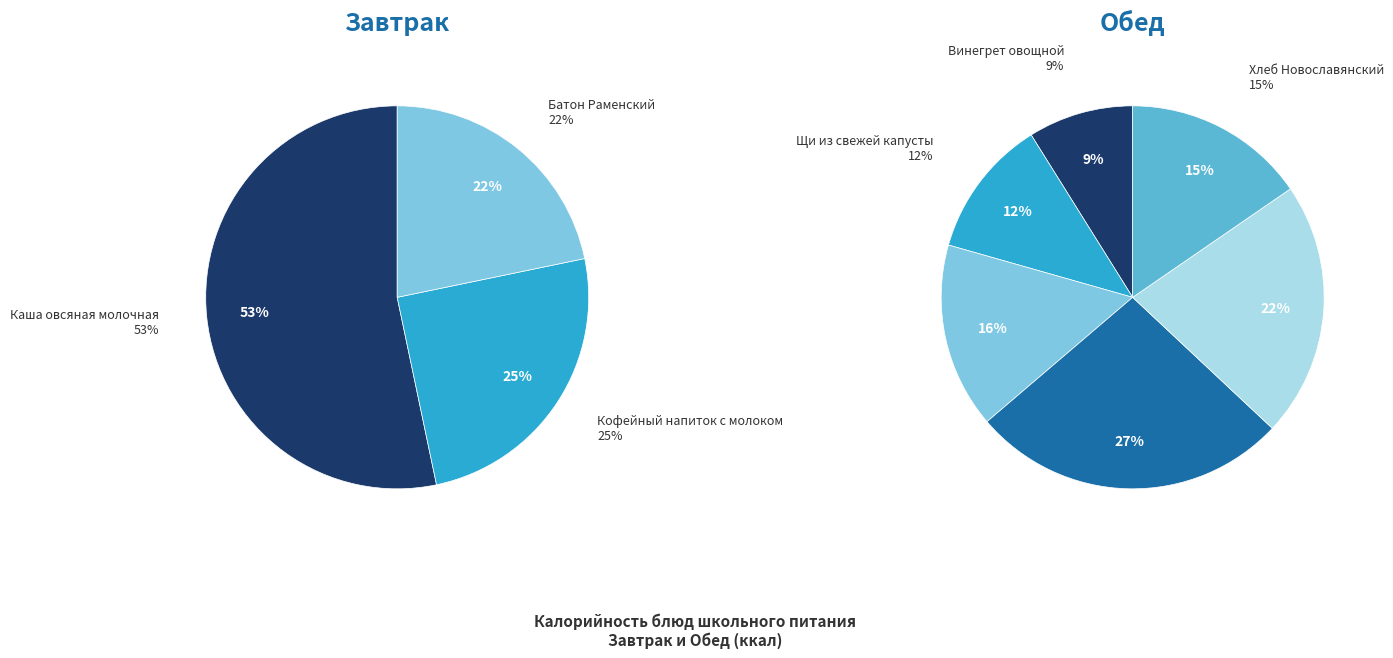

The Винегрет овощной slice represents 1% of the pie. True or false?

False